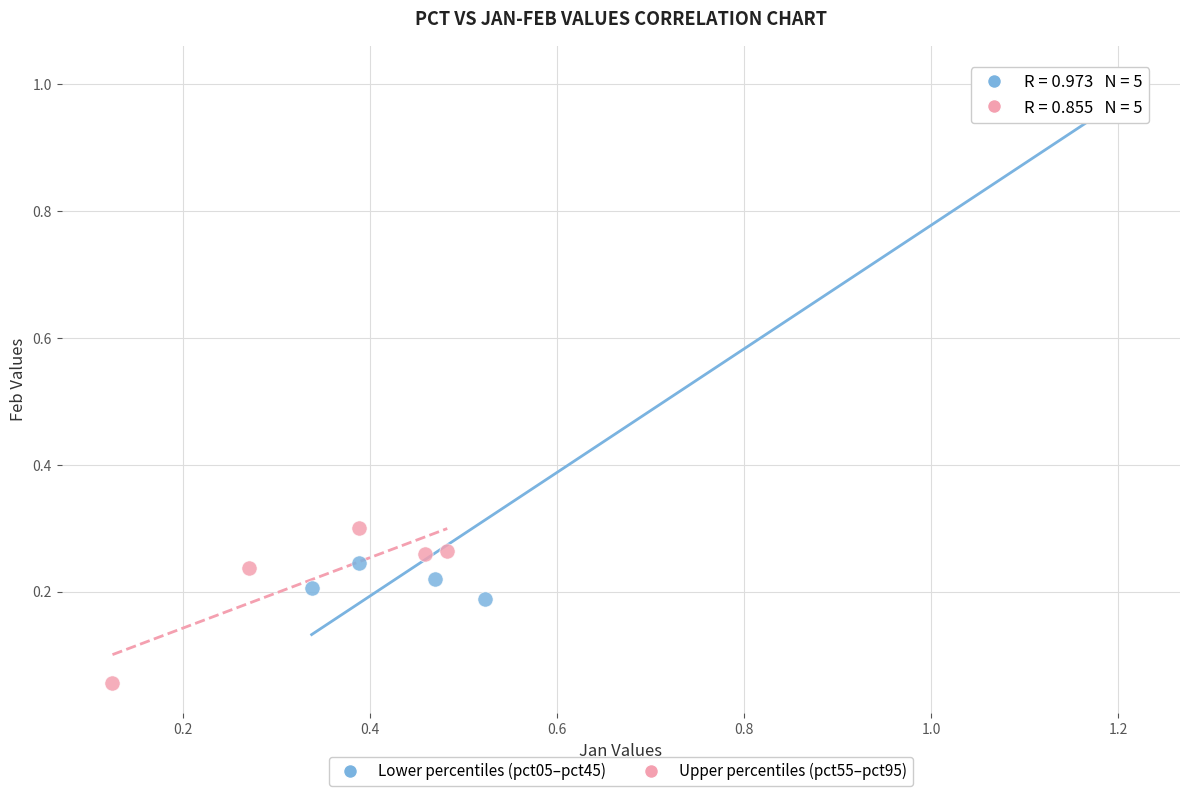

Which series reaches the maximum Y coordinate?

Lower percentiles (pct05–pct45)